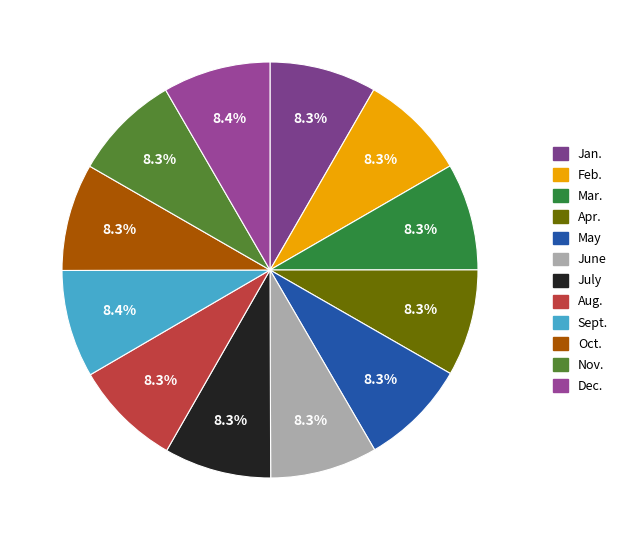

Is it true that Oct. is 18% of the pie?

False